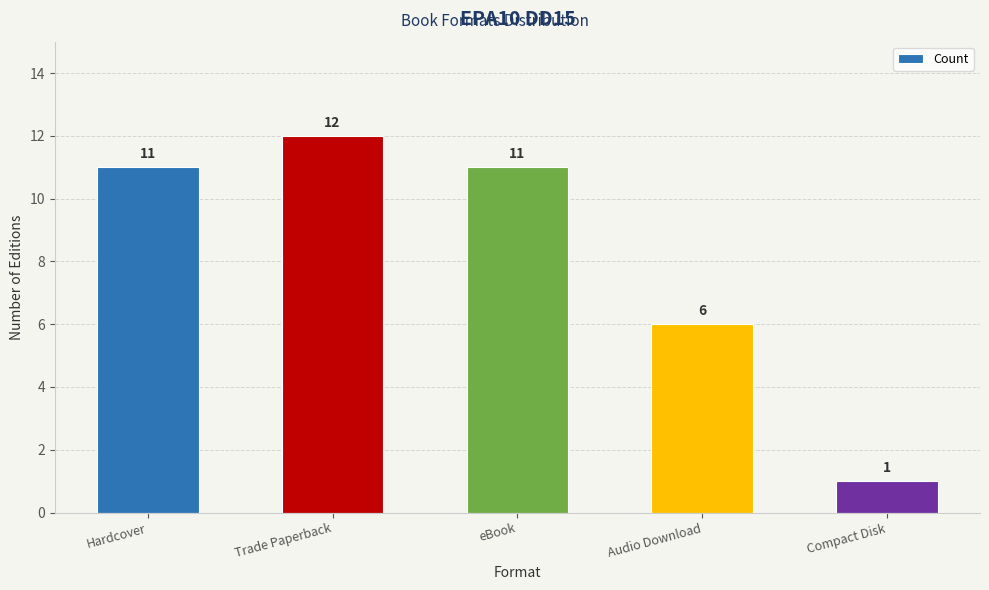

What is the difference between the second highest and minimum values?

10